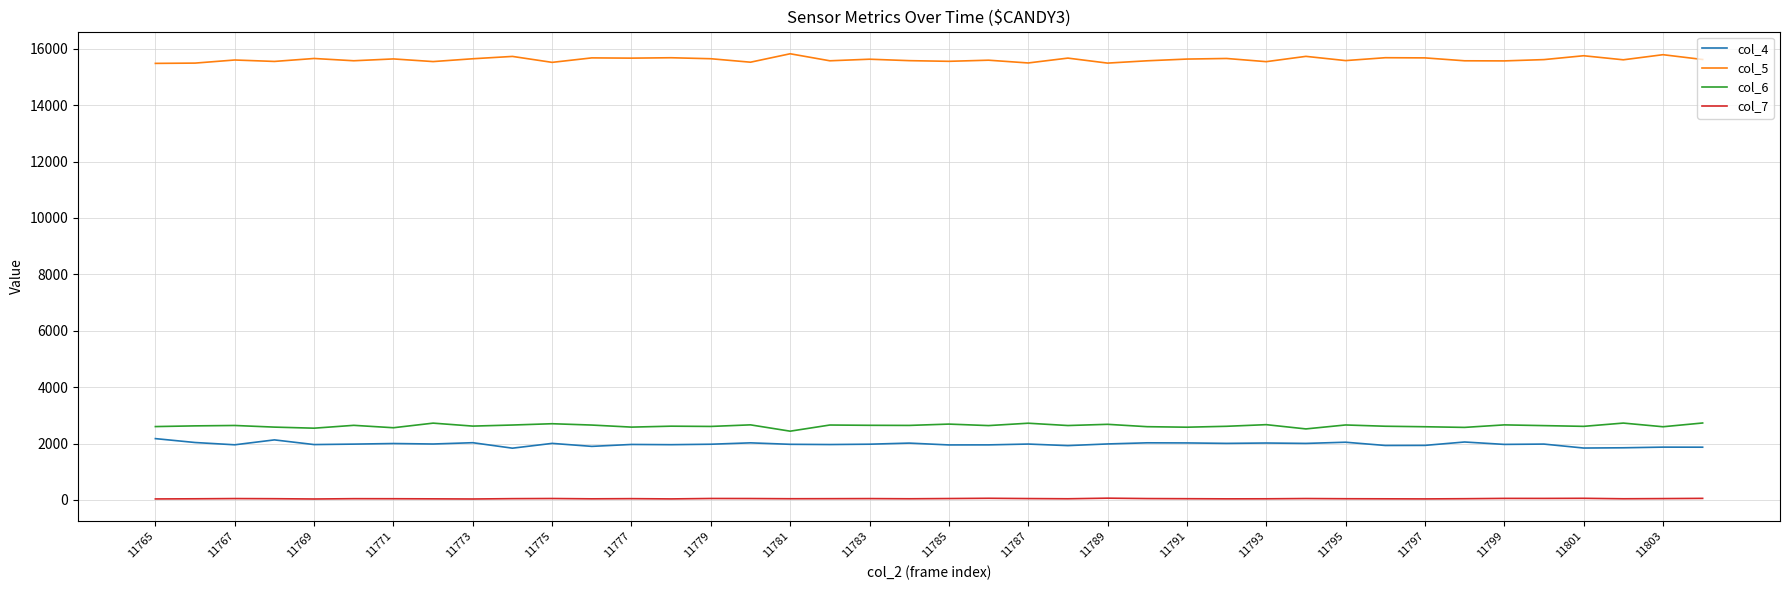

How many distinct data groups are displayed?

4